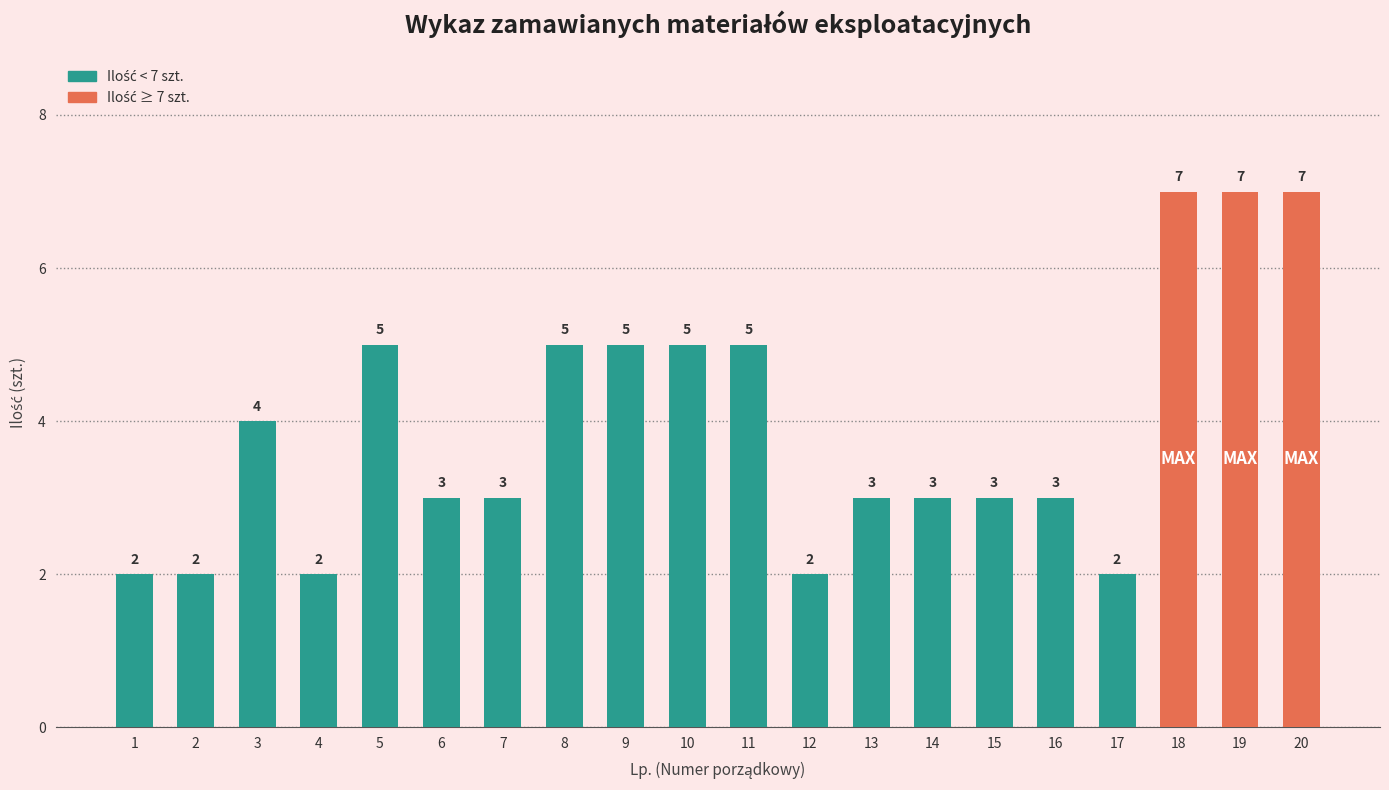

Approximately how many times larger is the value at 9 compared to 4?

2.5